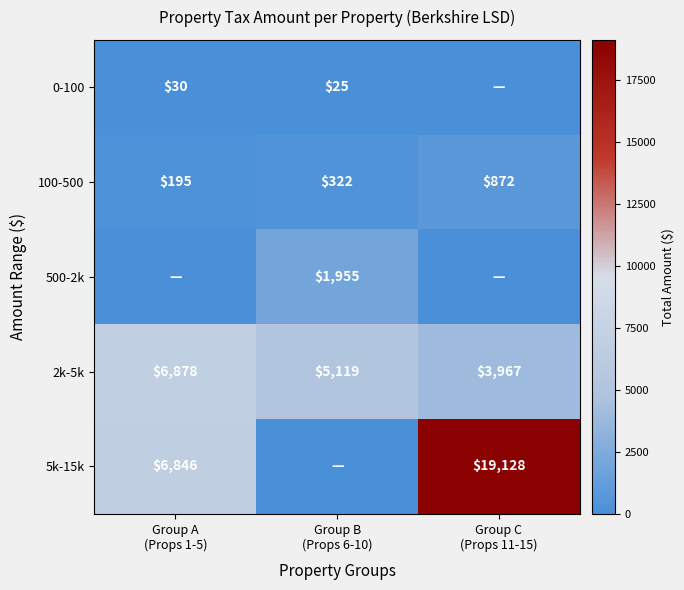

What is the lowest value of the 2k-5k series?

3967